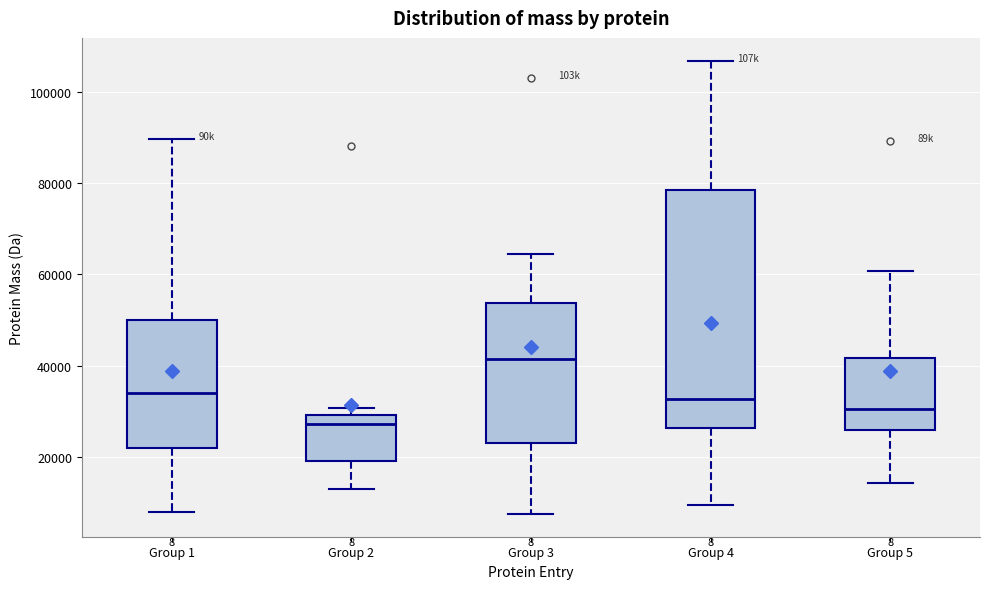

Reading left to right, read every box against the y-axis: the position of its median line, the range the box covers, and the ends of its whiskers. The values are not printed on the chart, so give them approximately, as read against the axis.

Group 1: median 34000, box 22000 to 50000, whiskers 8000 to 90000
Group 2: median 28000, box 20000 to 30000, whiskers 14000 to 30000 (just above the box's upper edge)
Group 3: median 42000, box 24000 to 54000, whiskers 8000 to 64000
Group 4: median 32000, box 26000 to 78000, whiskers 10000 to 106000
Group 5: median 30000, box 26000 to 42000, whiskers 14000 to 60000